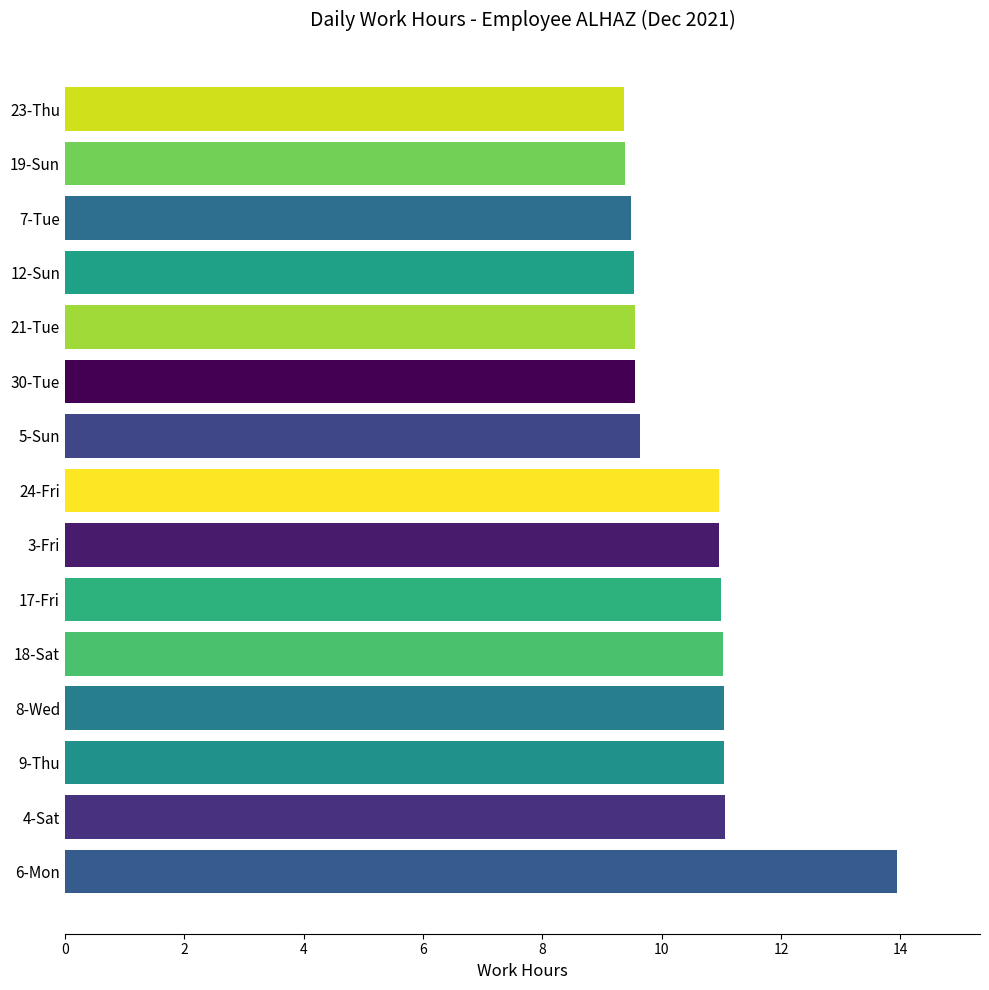

What is the minimum value shown in the chart?

9.4